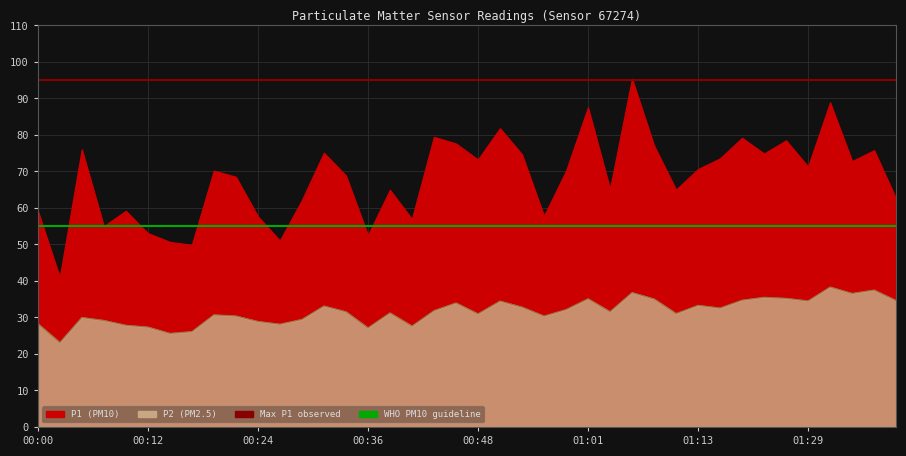

Which category has the highest value in the WHO PM10 guideline (55) series?

00:00